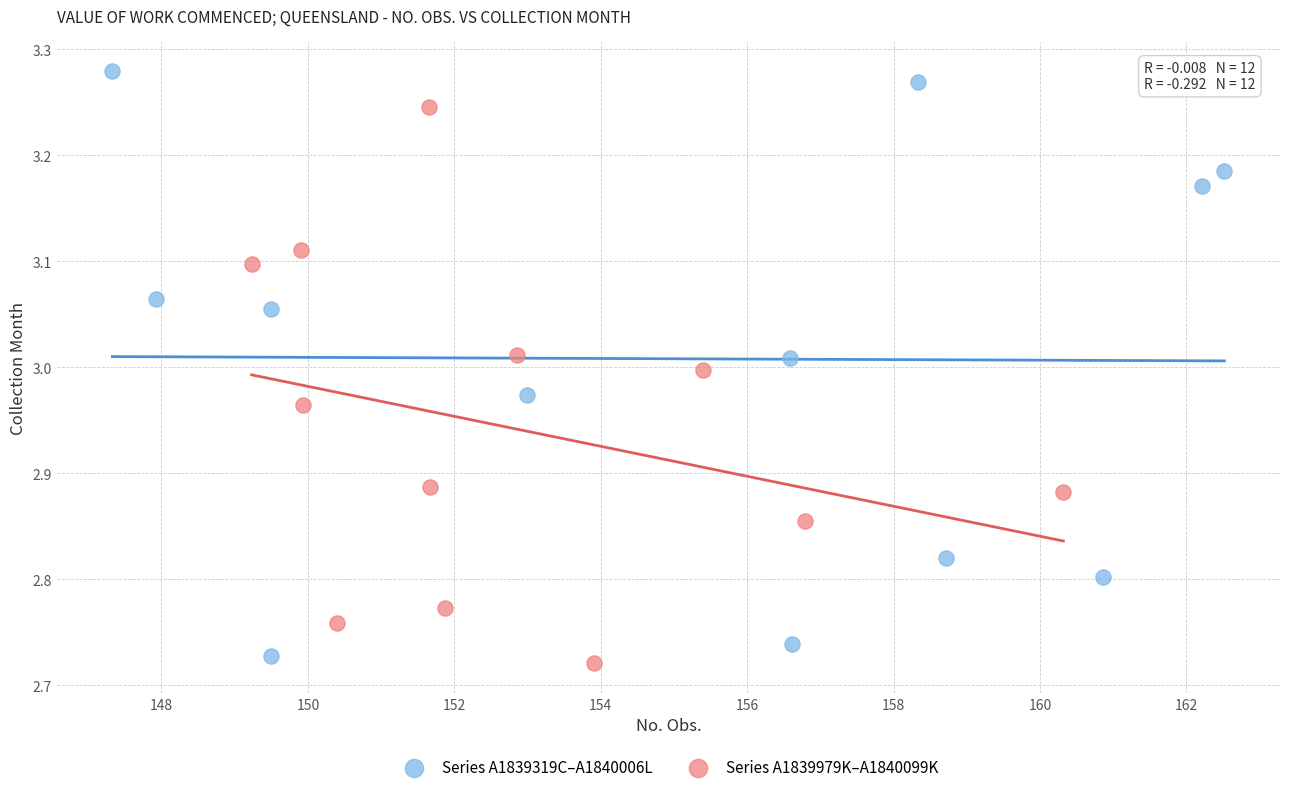

Which series contains the lowest Y value?

Series A1839979K–A1840099K